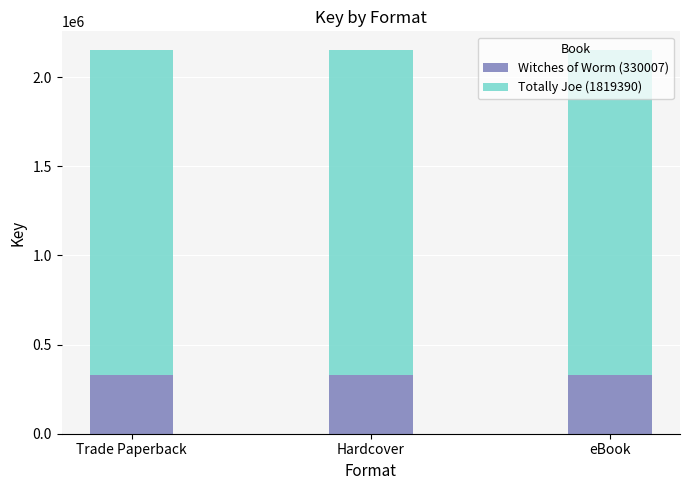

What is the total value across all series at Hardcover?

2149397